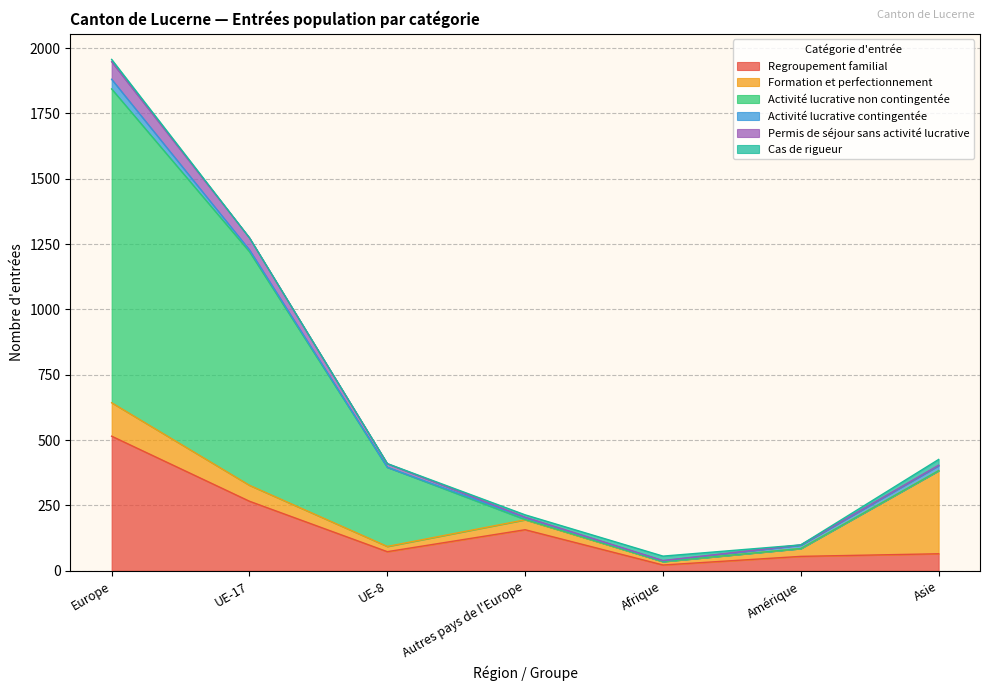

The Activité lucrative non contingentée series shows 1 at Autres pays de l'Europe. True or false?

True